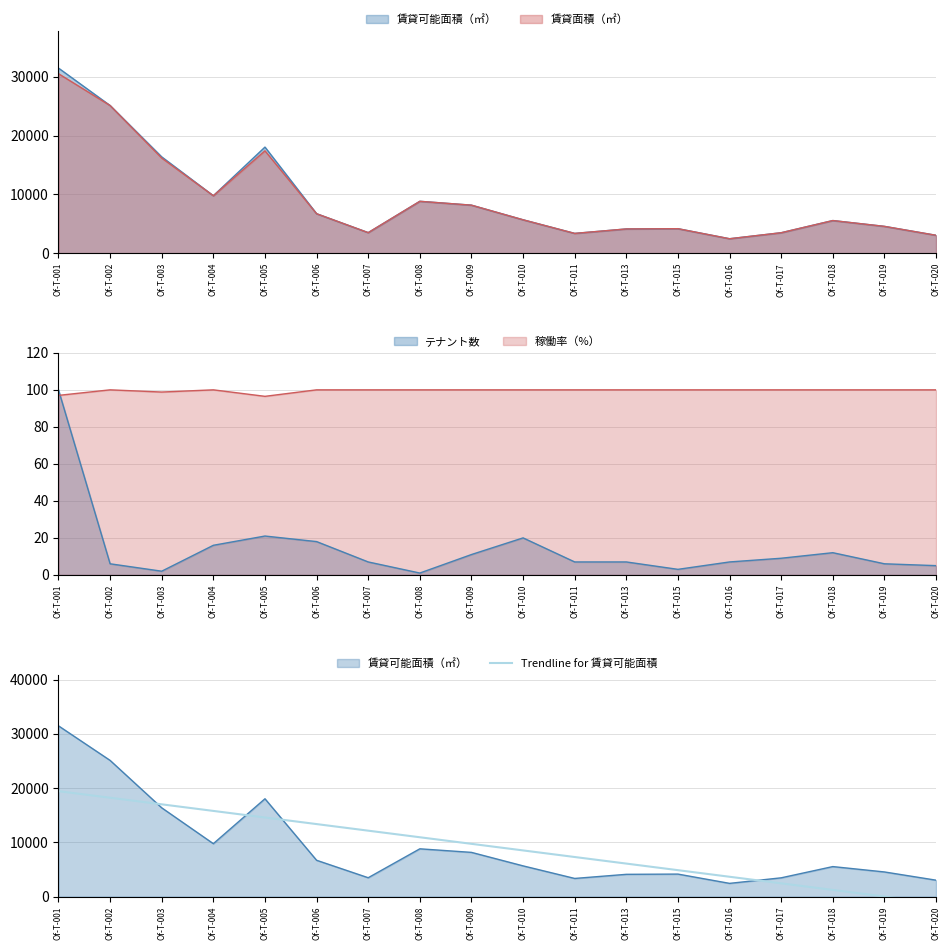

At which category does the chart reach its peak across all series?

Of-T-001